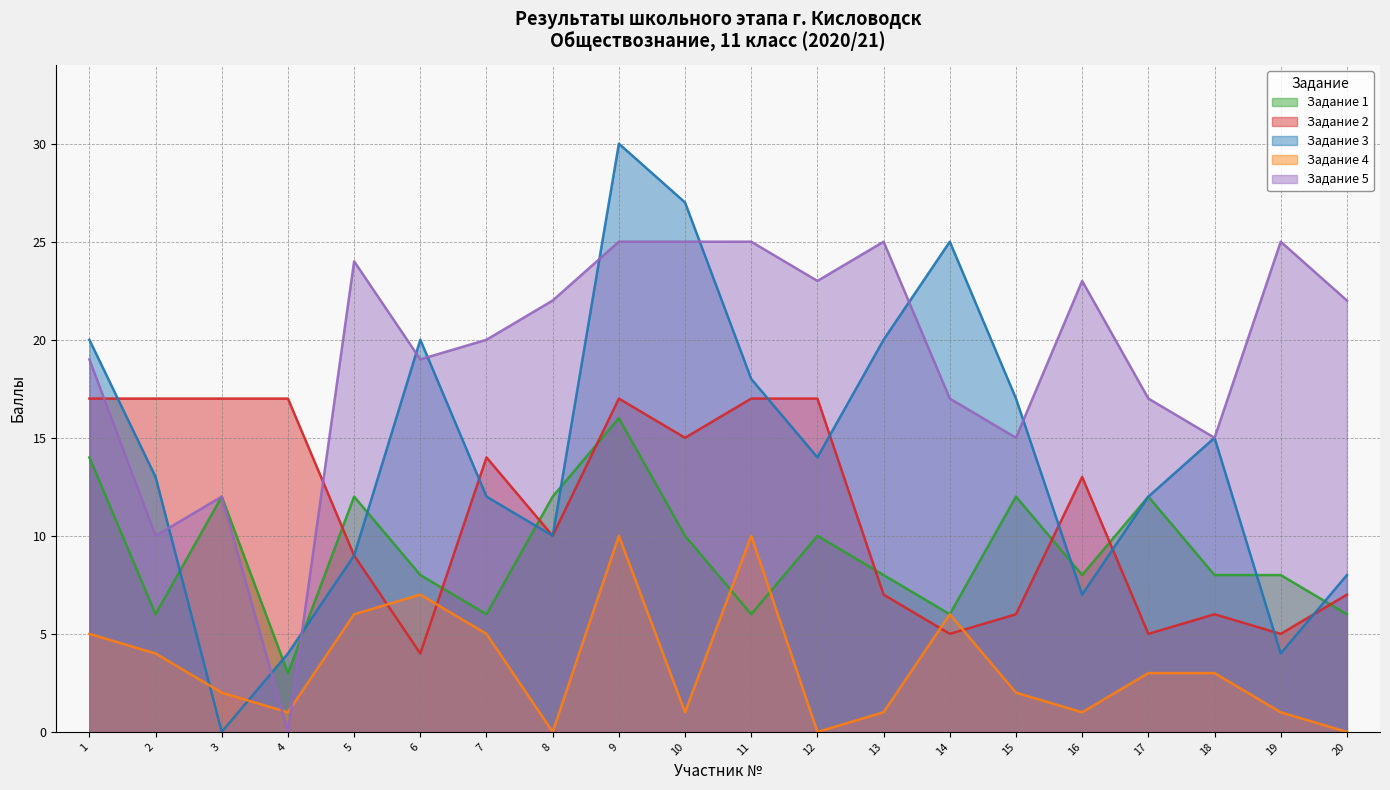

The value of Задание 1 at 1 is 14. True or false?

True